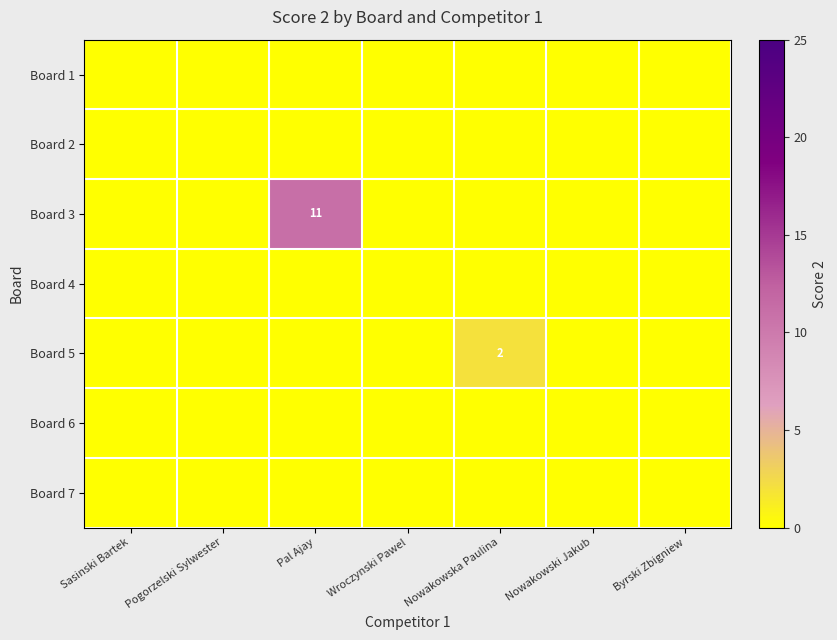

What is the spread (max minus min) of values at Nowakowska Paulina?

2